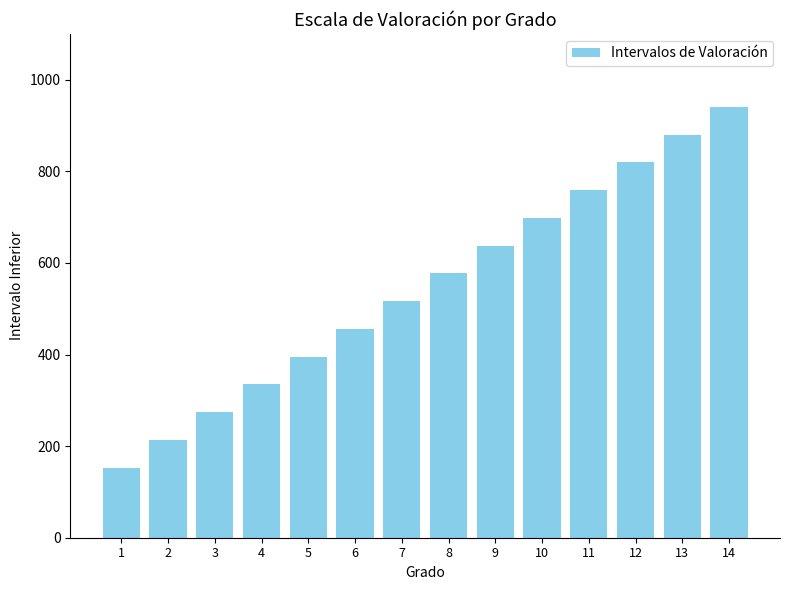

What is the difference between the maximum and minimum values?

788